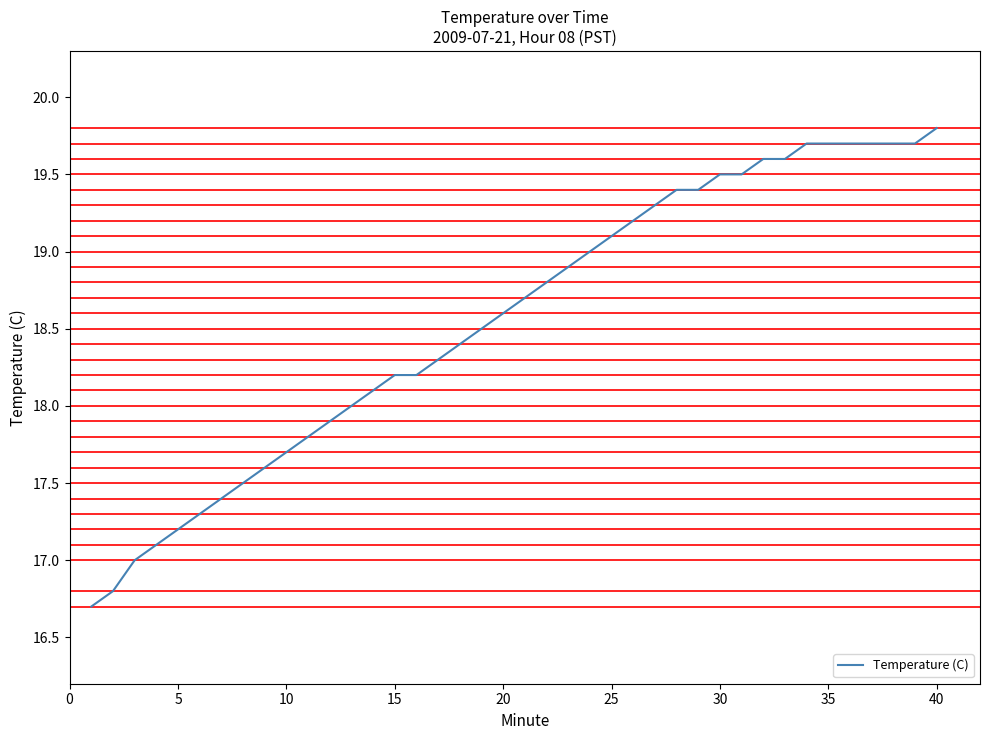

What is the minimum value shown in the chart?

16.7